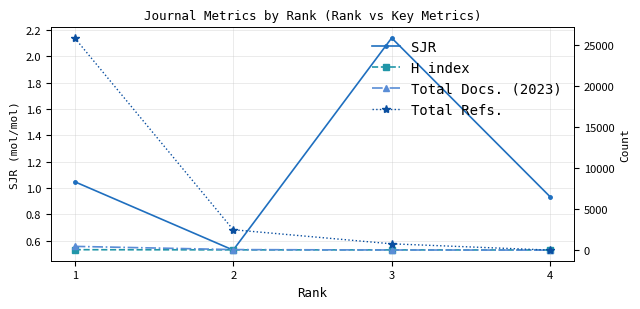

What is the total value across all series at 3?

809.1